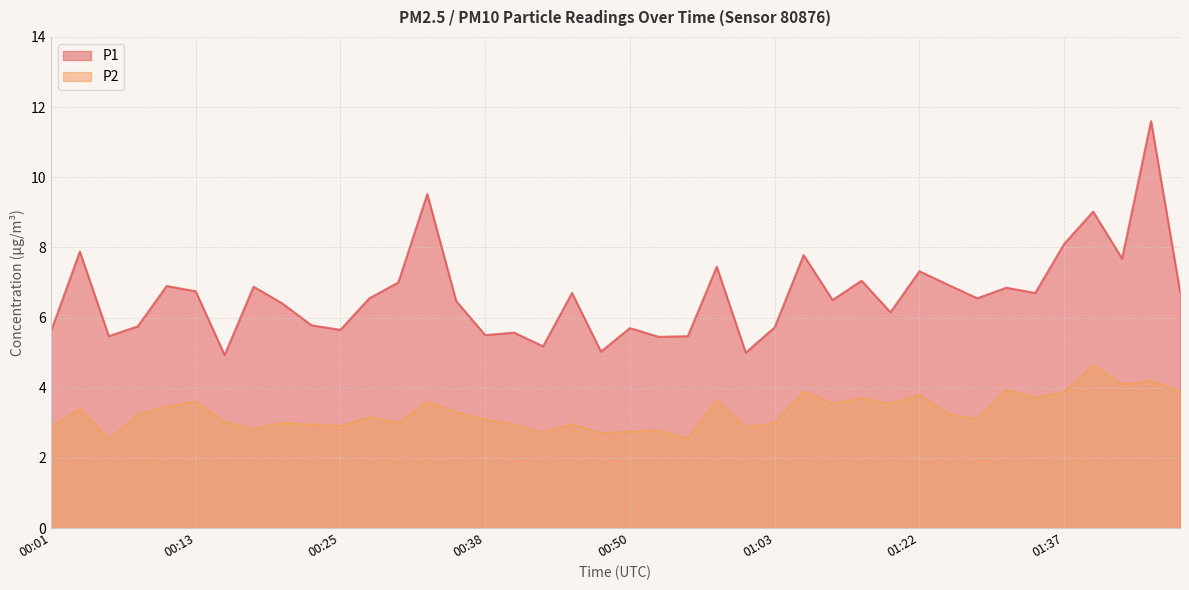

Reading left to right, what are all the values shown in this chart?

P1: 00:01=5.6	00:03=7.9	00:06=5.5	00:08=5.8	00:11=6.9	00:13=6.8	00:16=4.9	00:18=6.9	00:20=6.4	00:23=5.8	00:25=5.7	00:28=6.5	00:30=7.0	00:33=9.5	00:35=6.5	00:38=5.5	00:40=5.6	00:43=5.2	00:45=6.7	00:48=5.0	00:50=5.7	00:53=5.5	00:55=5.5	00:58=7.5	01:00=5.0	01:03=5.7	01:05=7.8	01:13=6.5	01:16=7.0	01:19=6.2	01:22=7.3	01:24=6.9	01:30=6.5	01:32=6.8	01:35=6.7	01:37=8.1	01:40=9.0	01:42=7.7	01:45=11.6	01:47=6.8
P2: 00:01=2.9	00:03=3.4	00:06=2.5	00:08=3.2	00:11=3.5	00:13=3.6	00:16=3.0	00:18=2.8	00:20=3.0	00:23=3.0	00:25=2.9	00:28=3.2	00:30=3.0	00:33=3.6	00:35=3.3	00:38=3.1	00:40=3.0	00:43=2.7	00:45=3.0	00:48=2.7	00:50=2.8	00:53=2.8	00:55=2.5	00:58=3.6	01:00=2.9	01:03=3.0	01:05=3.9	01:13=3.5	01:16=3.7	01:19=3.5	01:22=3.8	01:24=3.2	01:30=3.1	01:32=4.0	01:35=3.7	01:37=3.9	01:40=4.6	01:42=4.1	01:45=4.2	01:47=3.9